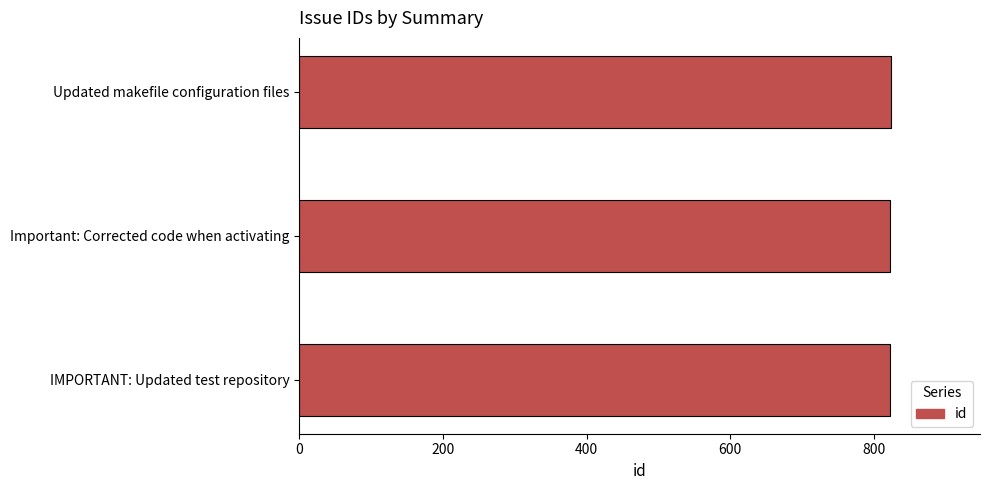

What is the sum of all values?

2469